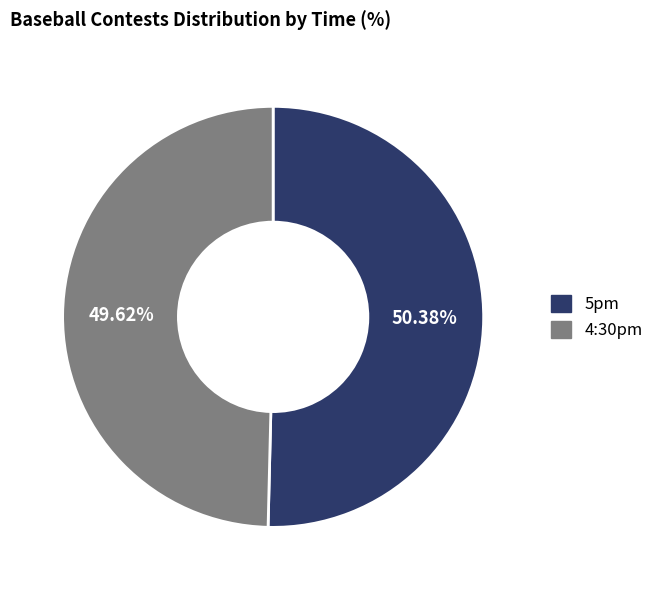

What is the total percentage of 4:30pm and 5pm?

100.0%